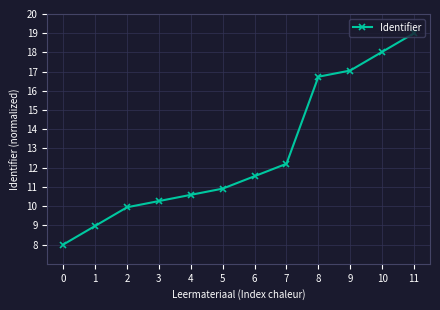

What is the change in value from 5 to 8?

+5.8